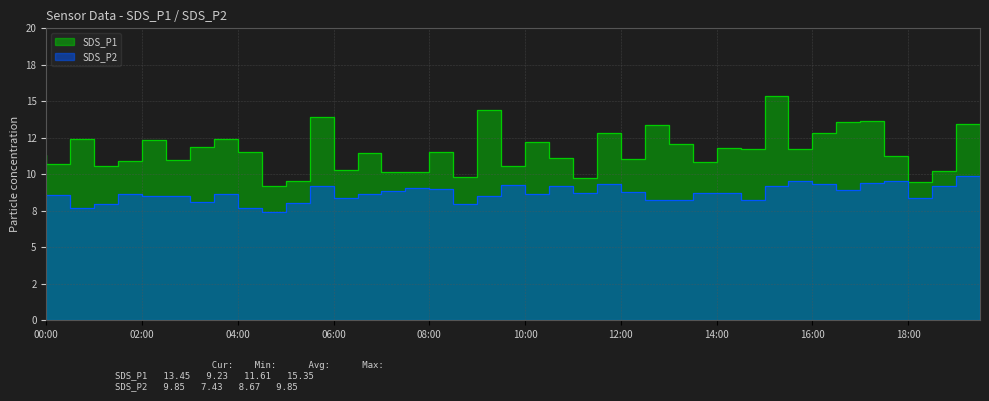

The value of SDS_P2 at 02:30 is 5.7. True or false?

False